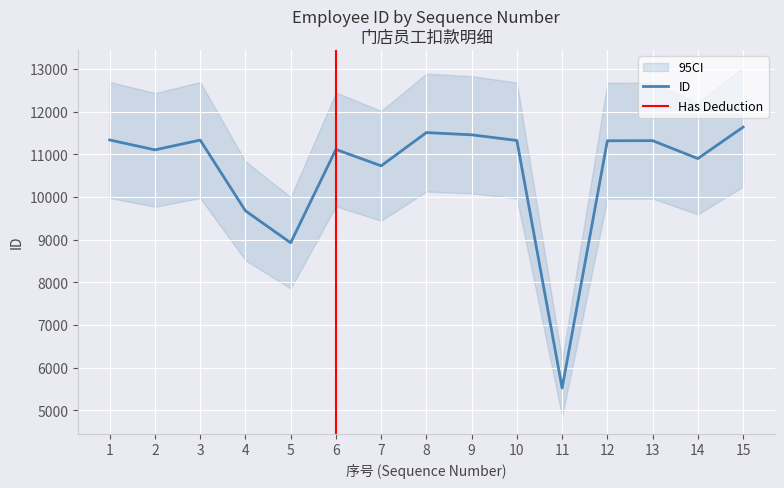

Reading left to right, transcribe all the data shown in this chart.

1=11340	2=11108	3=11337	4=9679	5=8929	6=11118	7=10734	8=11513	9=11461	10=11328	11=5523	12=11321	13=11324	14=10904	15=11641